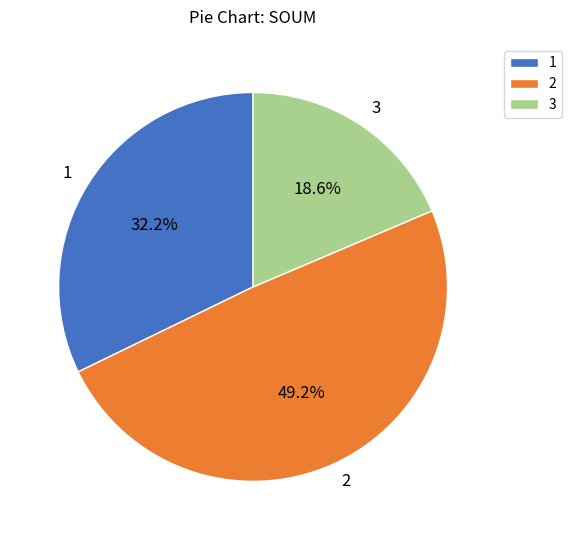

How much of the chart is everything except 2?

50.8%